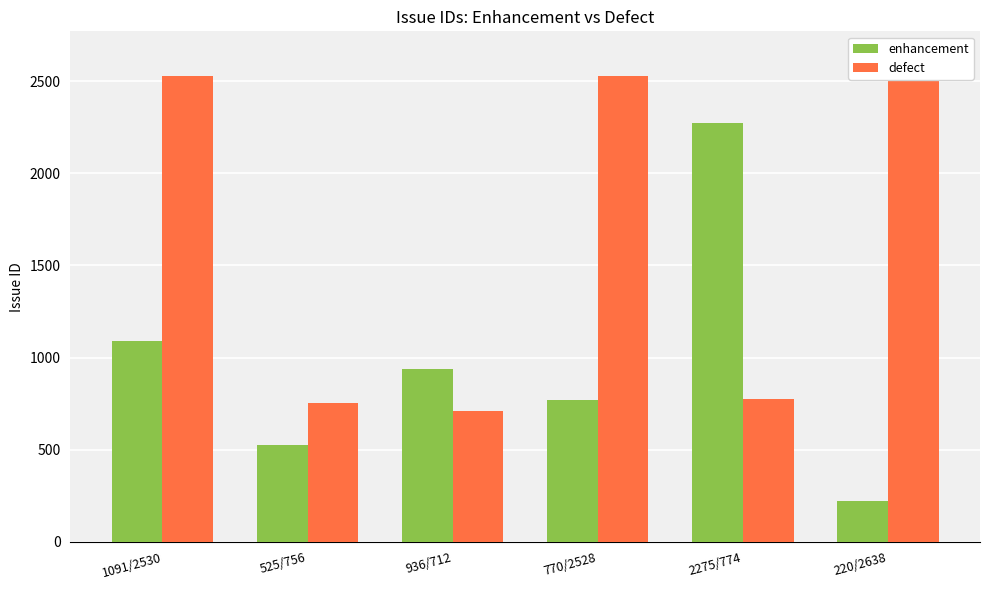

How many bars are there in total?

12